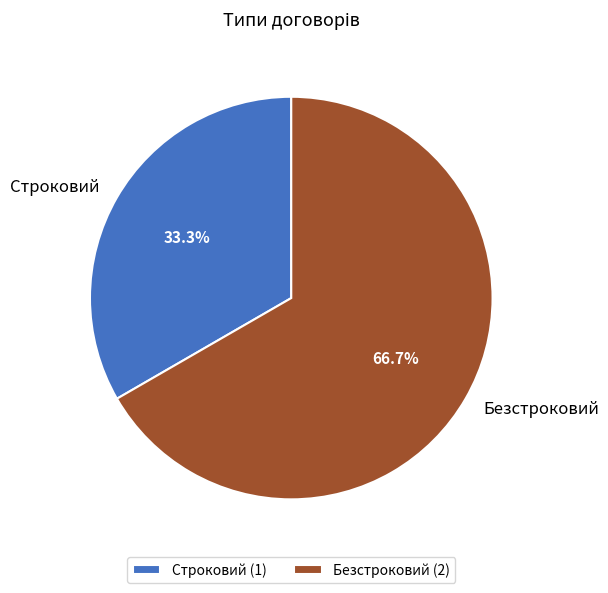

How many segments does this pie chart have?

2